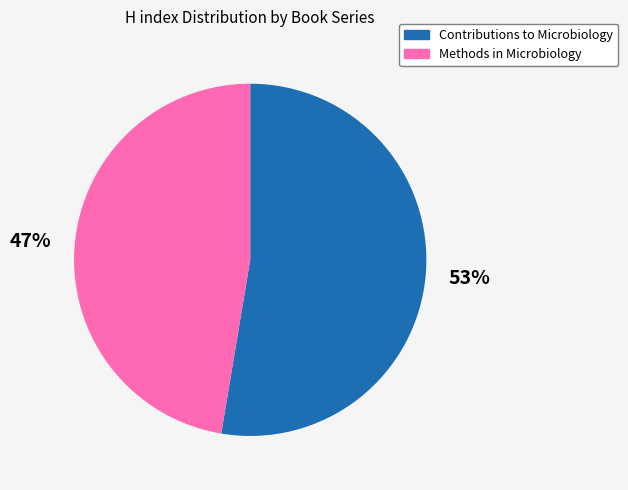

Rank the categories by value from highest to lowest.

Contributions to Microbiology, Methods in Microbiology